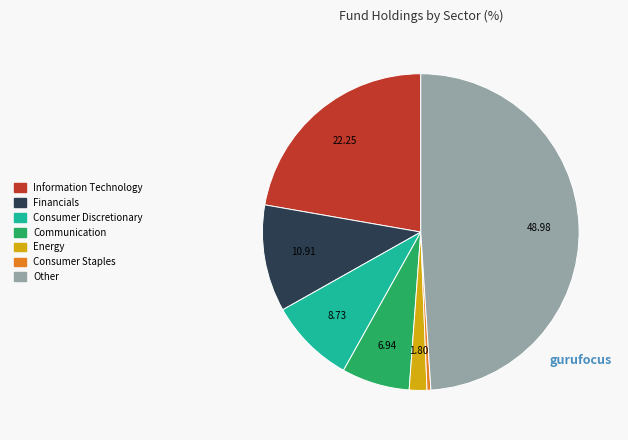

Which slice is the smallest?

Consumer Staples